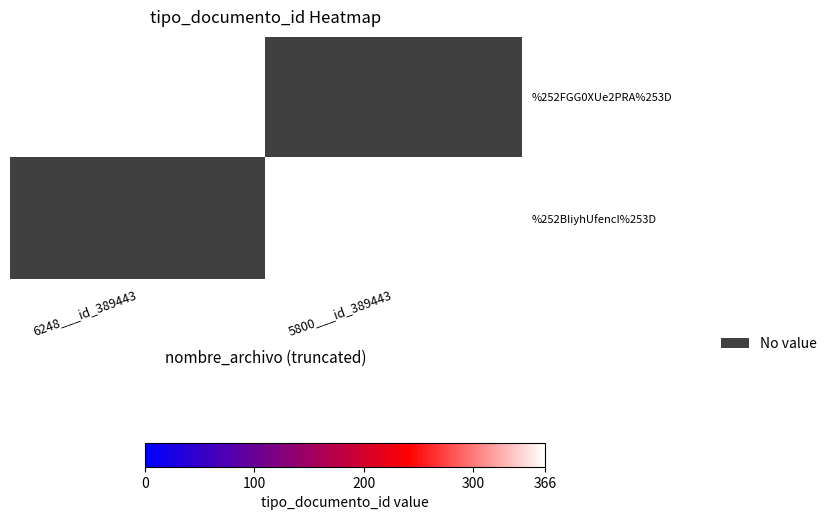

List the series in order of their peak value, highest first.

%252FGG0XUe2PRA%253D, %252BIiyhUfencI%253D